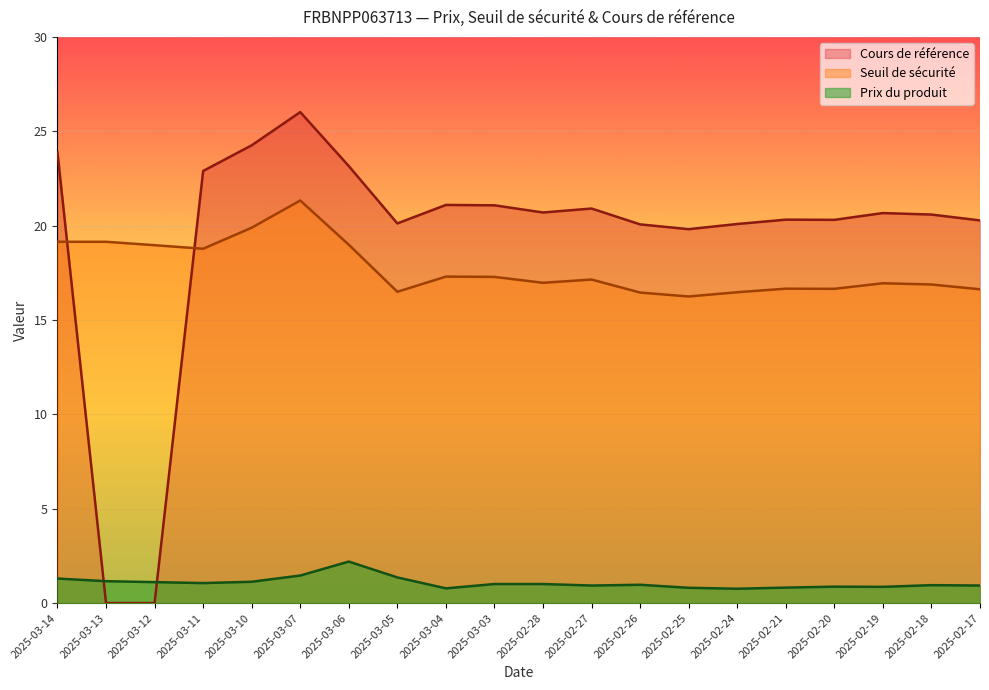

True or false: Seuil de sécurité and Prix du produit intersect in this chart.

False